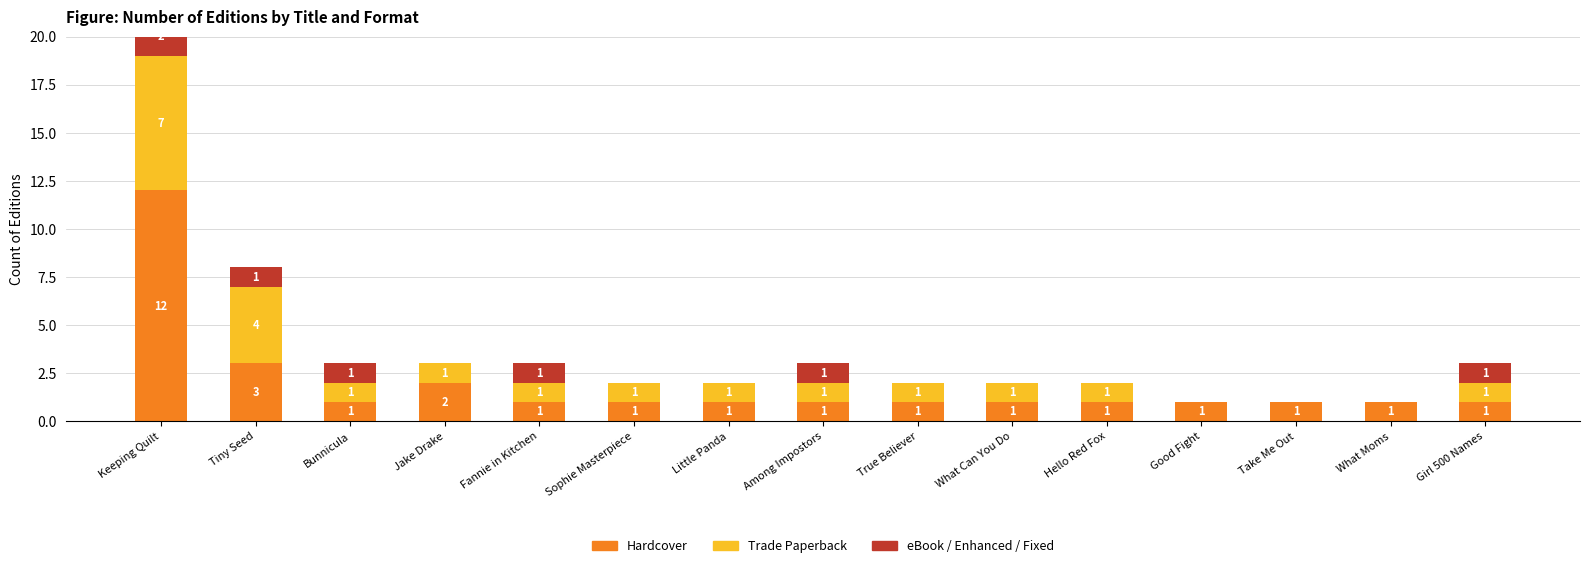

What is the label of the 4th bar from the right?

Good Fight